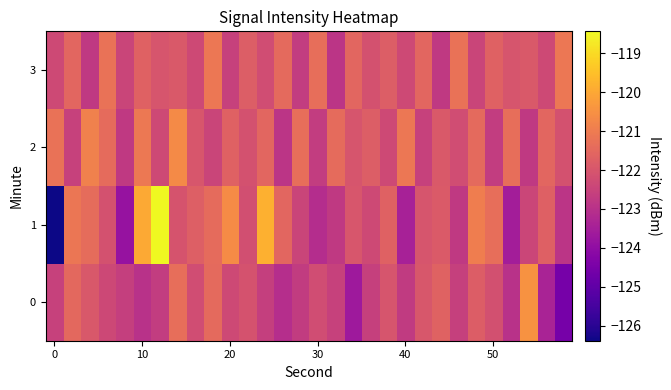

Which series has the largest range (max minus min)?

1